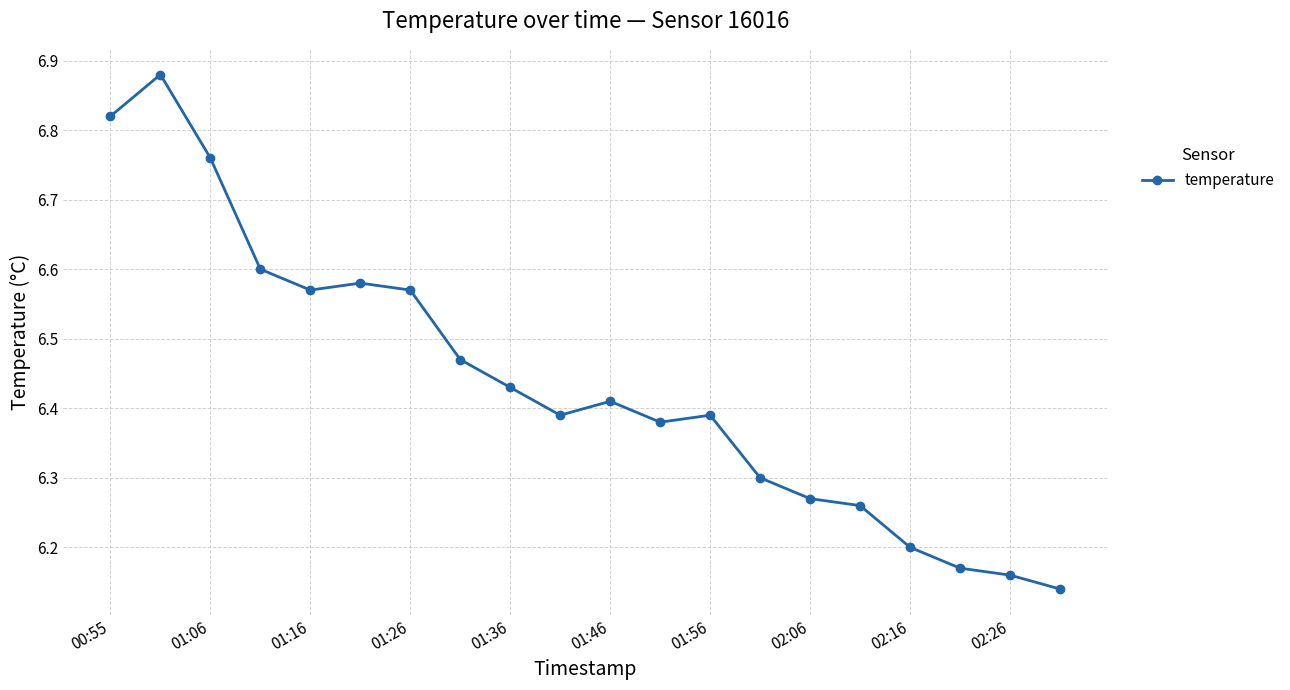

What is the sum of all values?

128.8